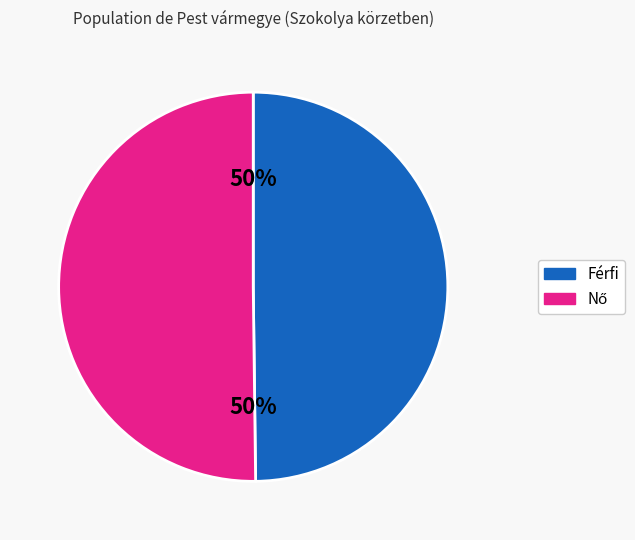

How many segments does this pie chart have?

2